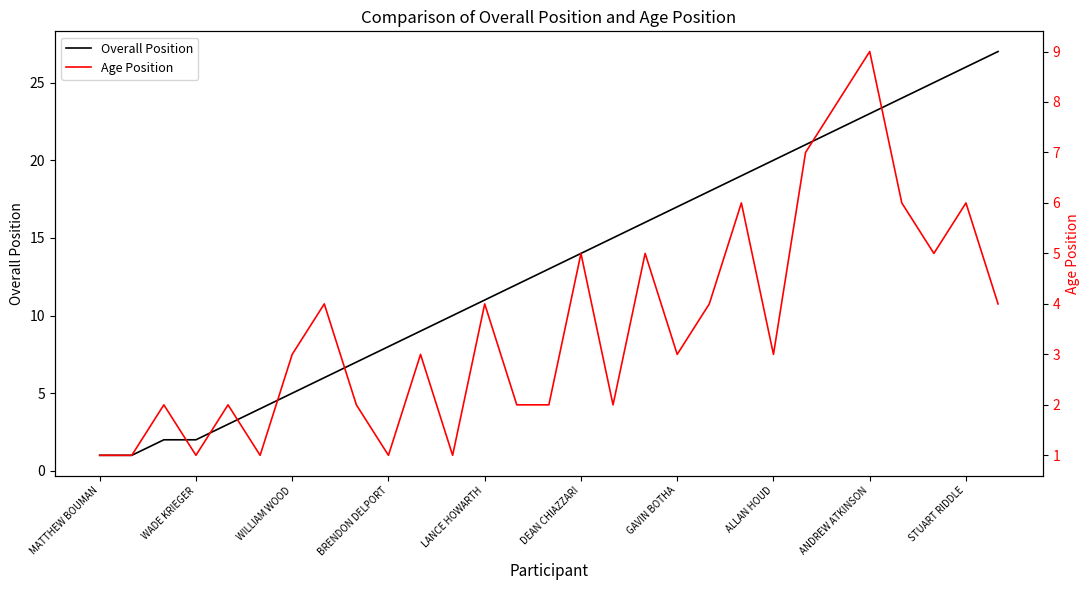

Does the chart display data point markers on the line(s)?

No